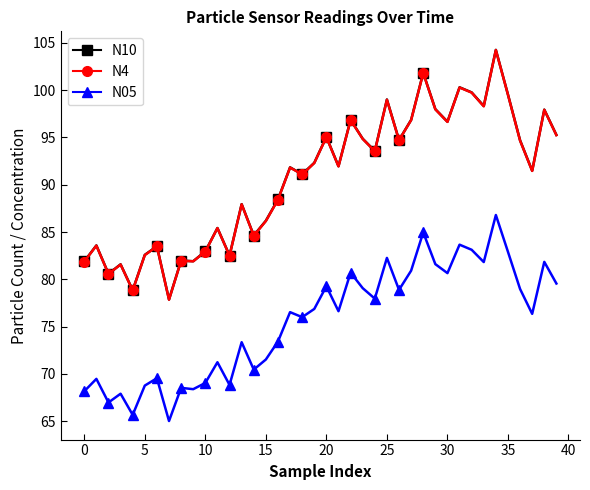

Reading right to left, list all the values displayed in this chart.

N10: 95.3	98.0	91.5	94.7	99.5	104.3	98.3	99.8	100.3	96.7	98.0	101.8	96.9	94.7	99.0	93.6	94.9	96.9	92.0	95.1	92.3	91.1	91.8	88.4	86.2	84.6	88.0	82.5	85.4	83.0	81.9	82.0	77.9	83.5	82.6	78.8	81.6	80.6	83.6	81.9
N4: 95.2	97.9	91.5	94.7	99.5	104.2	98.3	99.8	100.3	96.7	98.0	101.8	96.8	94.7	99.0	93.5	94.8	96.8	91.9	95.0	92.3	91.1	91.8	88.4	86.2	84.6	87.9	82.5	85.4	82.9	81.9	82.0	77.8	83.5	82.6	78.8	81.6	80.6	83.6	81.9
N05: 79.5	81.8	76.3	79.0	82.9	86.8	81.8	83.1	83.7	80.7	81.6	85.0	80.9	78.9	82.3	78.0	79.1	80.7	76.6	79.3	76.9	76.0	76.5	73.4	71.5	70.4	73.3	68.8	71.2	69.0	68.4	68.5	65.0	69.5	68.8	65.7	67.9	67.0	69.5	68.2